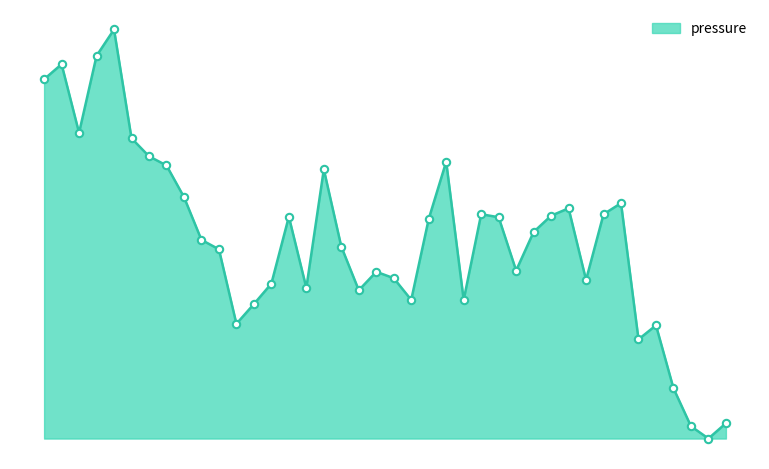

Is this an area chart (filled region under the line)?

Yes